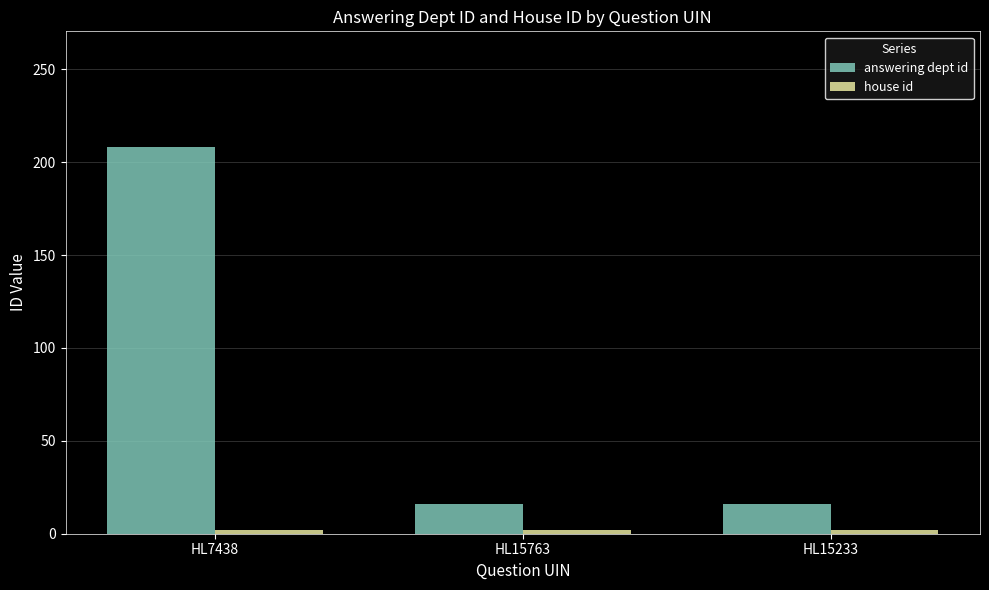

How many series are shown in this chart?

2